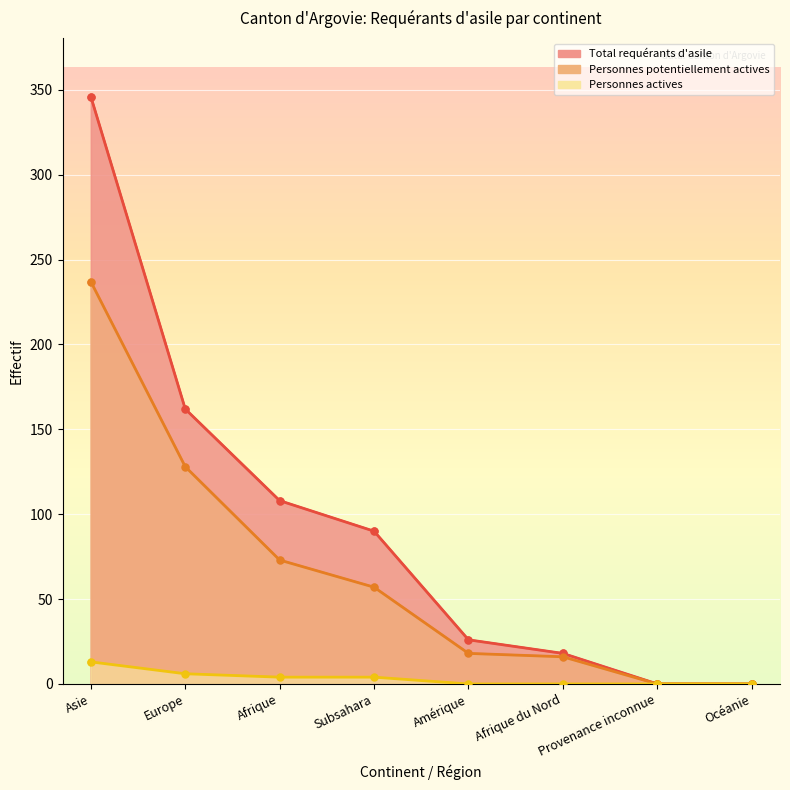

How many values in Total requérants d'asile are above zero?

6